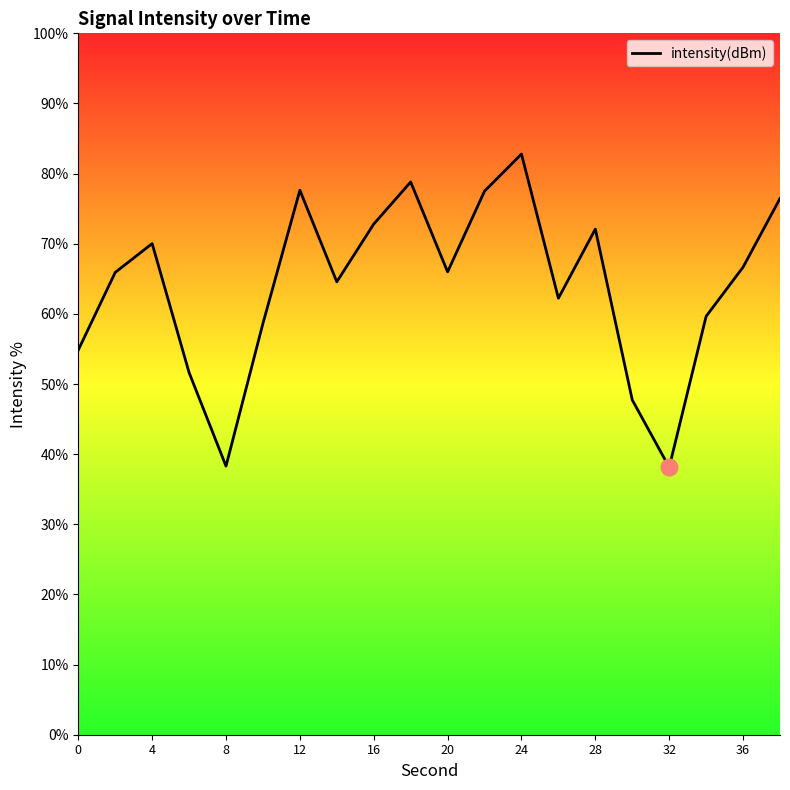

Is this an area chart (filled region under the line)?

No